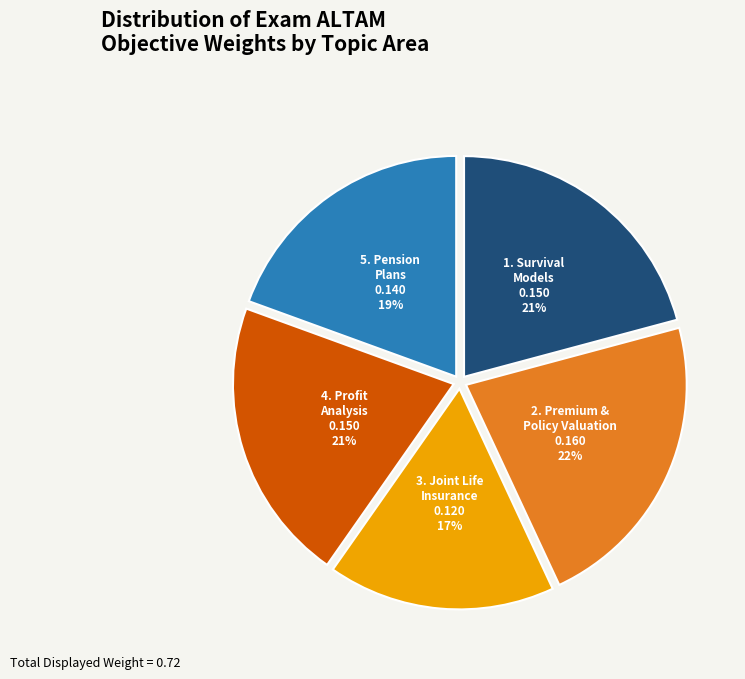

Is there a majority slice in this chart?

No